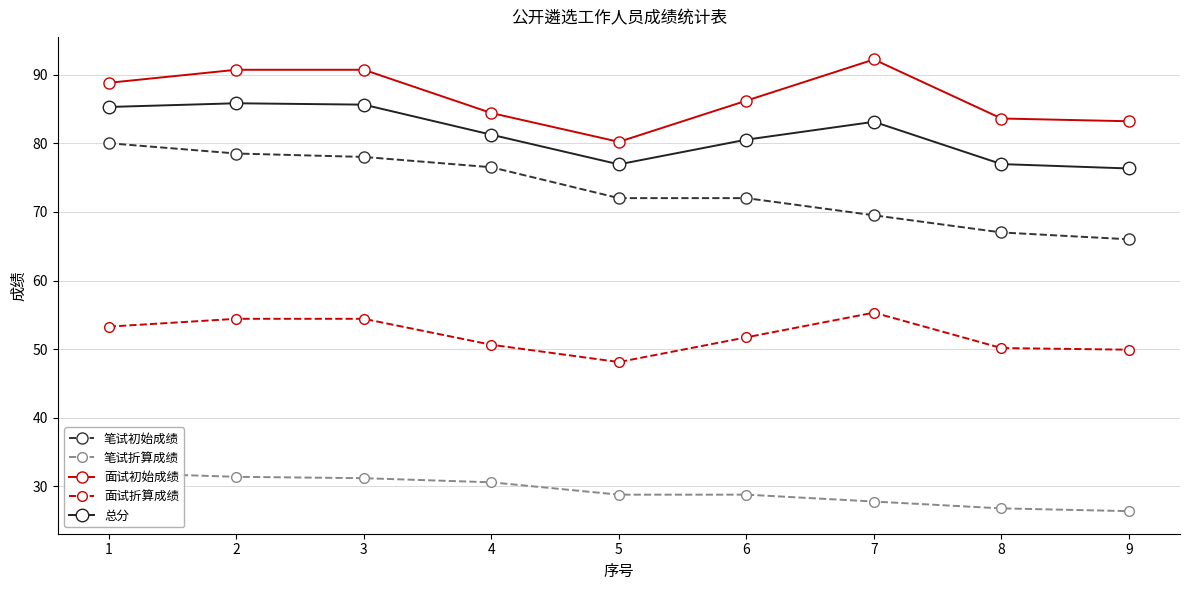

What is the difference between the maximum and minimum values in the 笔试初始成绩 series?

14.0